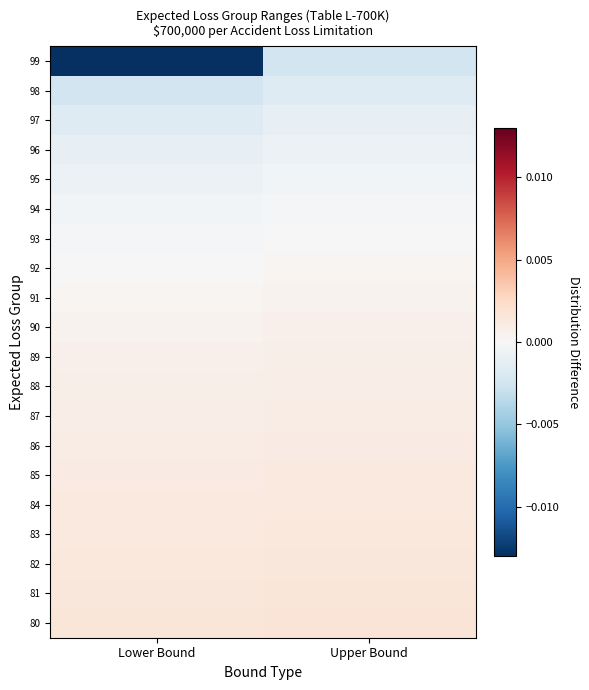

Rank the series at Lower Bound from highest to lowest value.

80, 81, 82, 83, 84, 85, 86, 87, 88, 89, 90, 91, 92, 93, 94, 95, 96, 97, 98, 99